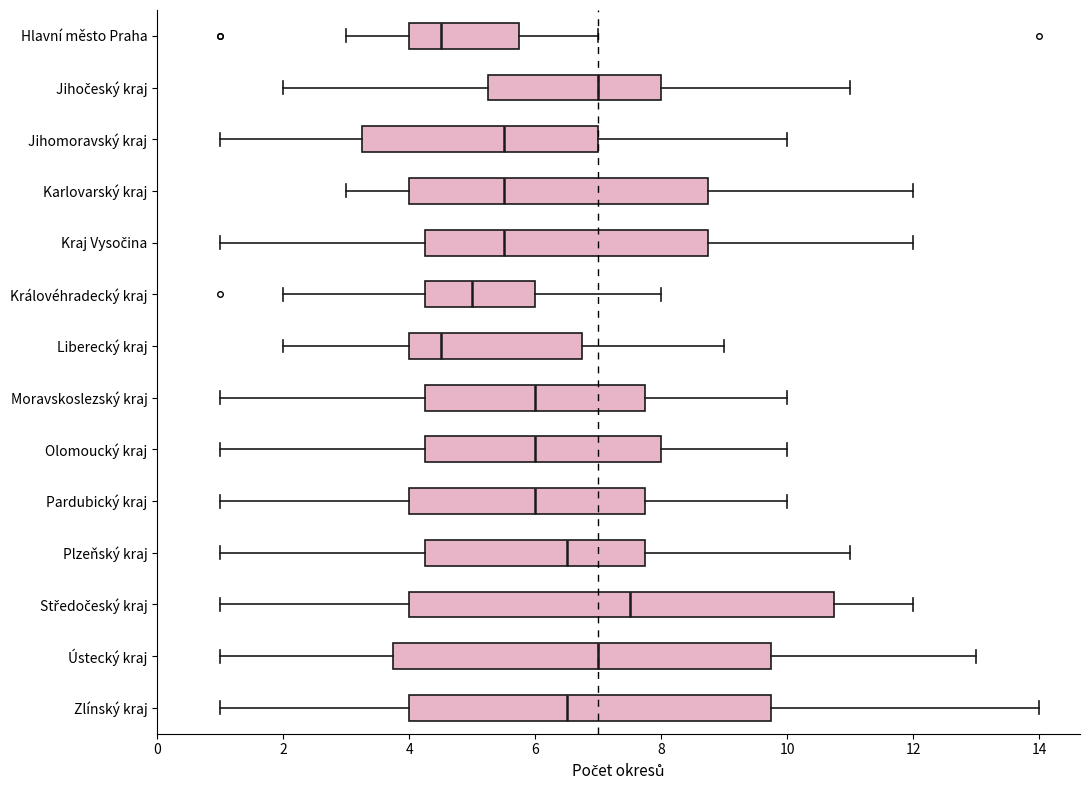

Reading bottom to top, transcribe this box plot: for each box, give where its median line is, the range the box spans, and where its two whiskers end, as read against the x-axis. The values are not printed on the chart, so give them approximately, as read against the axis.

Zlínský kraj: median 6.6, box 4.0 to 9.8, whiskers 1.0 to 14.0
Ústecký kraj: median 7.0, box 3.8 to 9.8, whiskers 1.0 to 13.0
Středočeský kraj: median 7.6, box 4.0 to 10.8, whiskers 1.0 to 12.0
Plzeňský kraj: median 6.6, box 4.2 to 7.8, whiskers 1.0 to 11.0
Pardubický kraj: median 6.0, box 4.0 to 7.8, whiskers 1.0 to 10.0
Olomoucký kraj: median 6.0, box 4.2 to 8.0, whiskers 1.0 to 10.0
Moravskoslezský kraj: median 6.0, box 4.2 to 7.8, whiskers 1.0 to 10.0
Liberecký kraj: median 4.6, box 4.0 to 6.8, whiskers 2.0 to 9.0
Královéhradecký kraj: median 5.0, box 4.2 to 6.0, whiskers 2.0 to 8.0
Kraj Vysočina: median 5.6, box 4.2 to 8.8, whiskers 1.0 to 12.0
Karlovarský kraj: median 5.6, box 4.0 to 8.8, whiskers 3.0 to 12.0
Jihomoravský kraj: median 5.6, box 3.2 to 7.0, whiskers 1.0 to 10.0
Jihočeský kraj: median 7.0, box 5.2 to 8.0, whiskers 2.0 to 11.0
Hlavní město Praha: median 4.6, box 4.0 to 5.8, whiskers 3.0 to 7.0